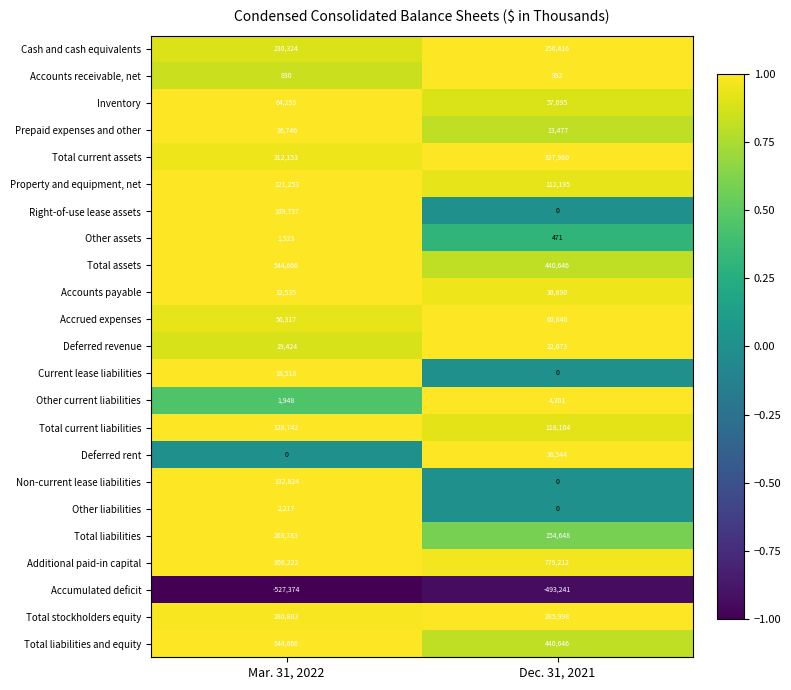

List the labels in order of Total liabilities and equity value, largest first.

Mar. 31, 2022, Dec. 31, 2021